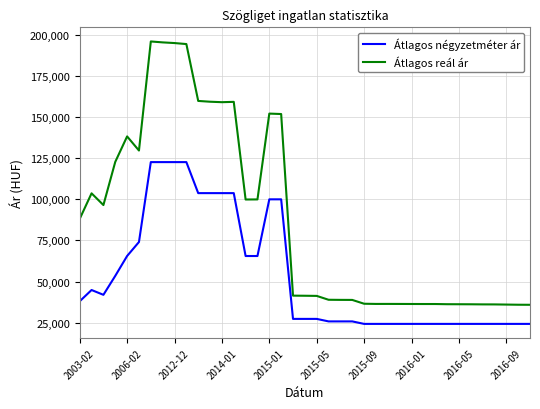

Rank the series by their average value, from lowest to highest.

Átlagos négyzetméter ár, Átlagos reál ár